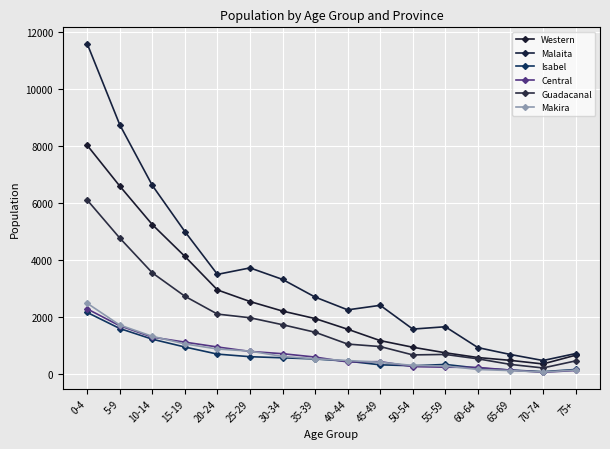

True or false: Guadacanal and Isabel intersect in this chart.

False